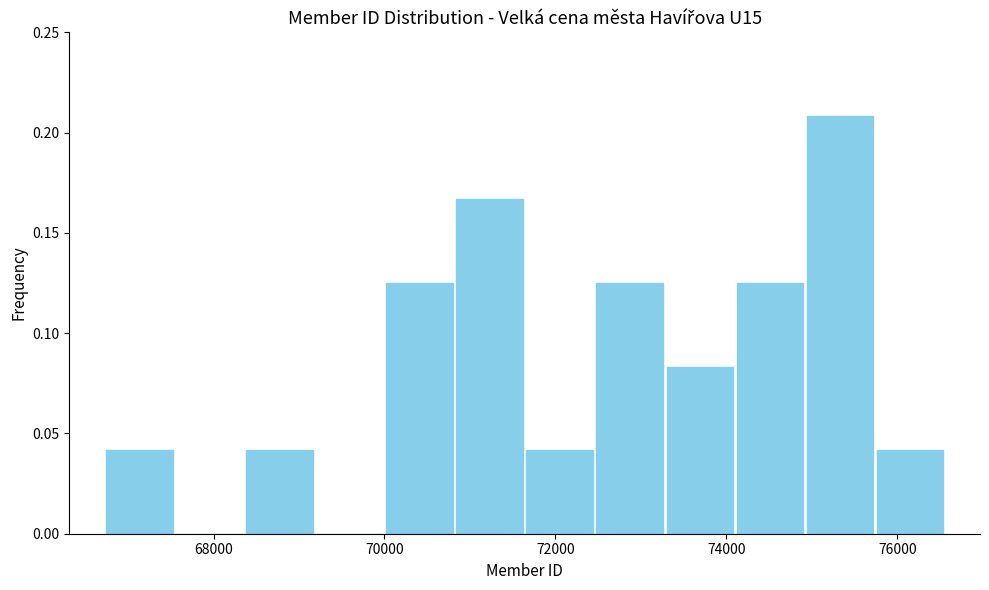

Reading left to right, transcribe this chart: for each bar, give the range it covers on the x-axis and its height. Neither the bar edges nor the heights are printed on the chart, so give them approximately, as read against the axes.

66800 to 67600: 0.040
67600 to 68400: 0
68400 to 69200: 0.040
69200 to 70000: 0
70000 to 70800: 0.125
70800 to 71600: 0.165
71600 to 72400: 0.040
72400 to 73200: 0.125
73200 to 74000: 0.085
74000 to 75000: 0.125
75000 to 75800: 0.210
75800 to 76600: 0.040